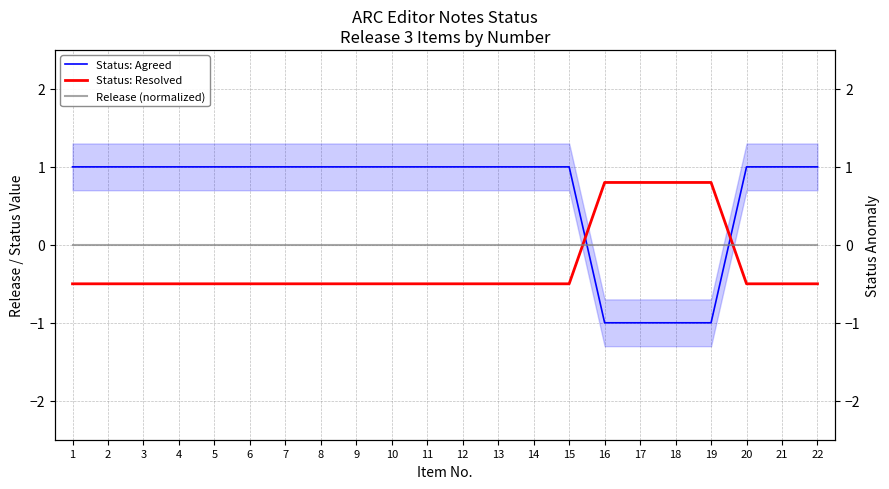

What is the total value across all series at 5?

0.5